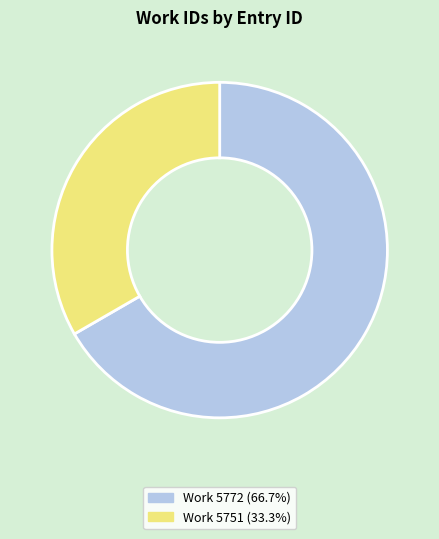

Is there any slice that represents more than half of the pie?

Yes